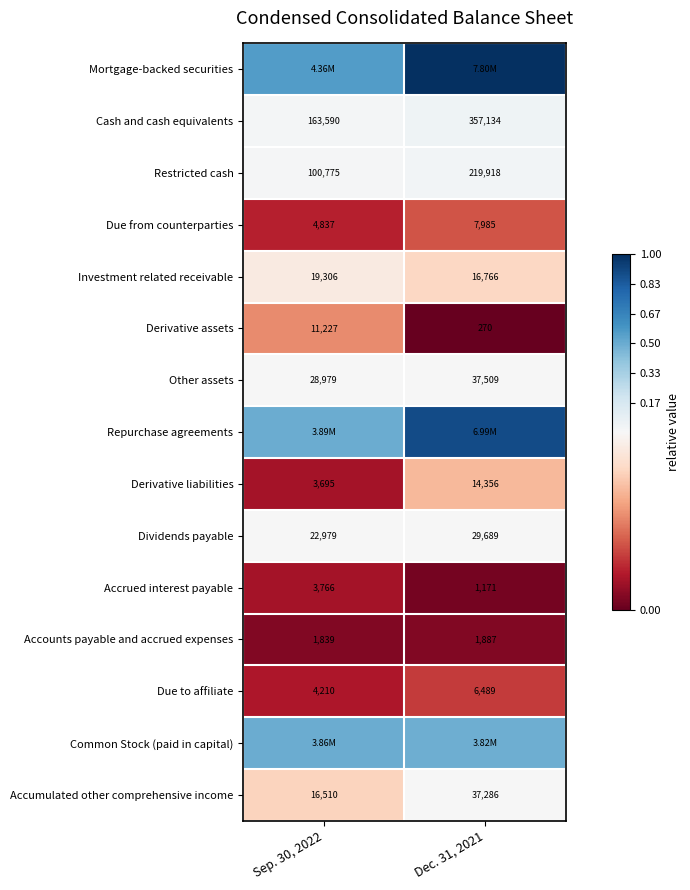

Which series has the largest total across all categories?

Mortgage-backed securities